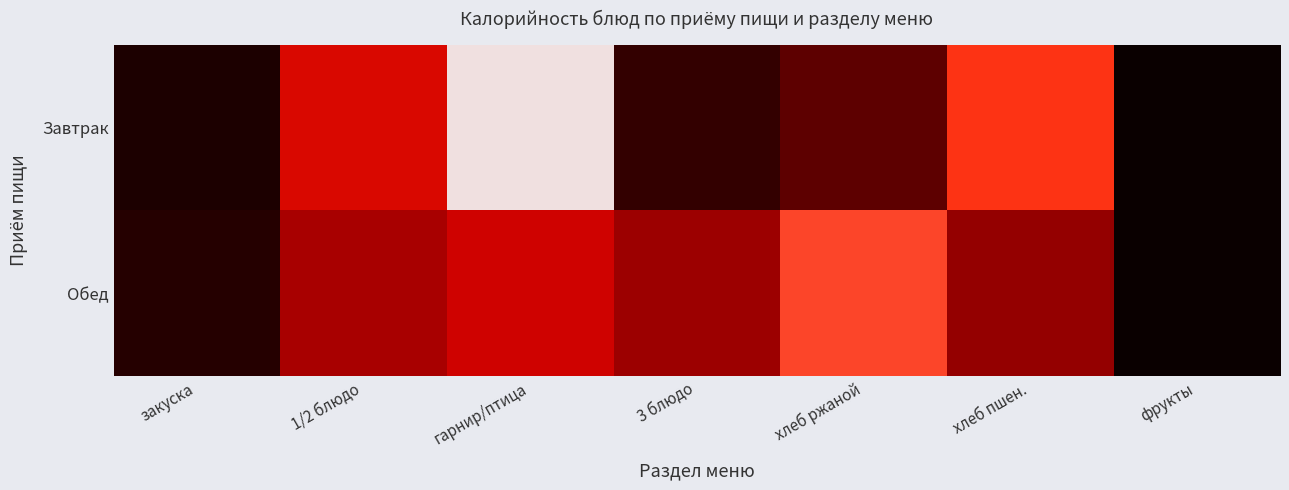

How many categories are shown in the chart?

7